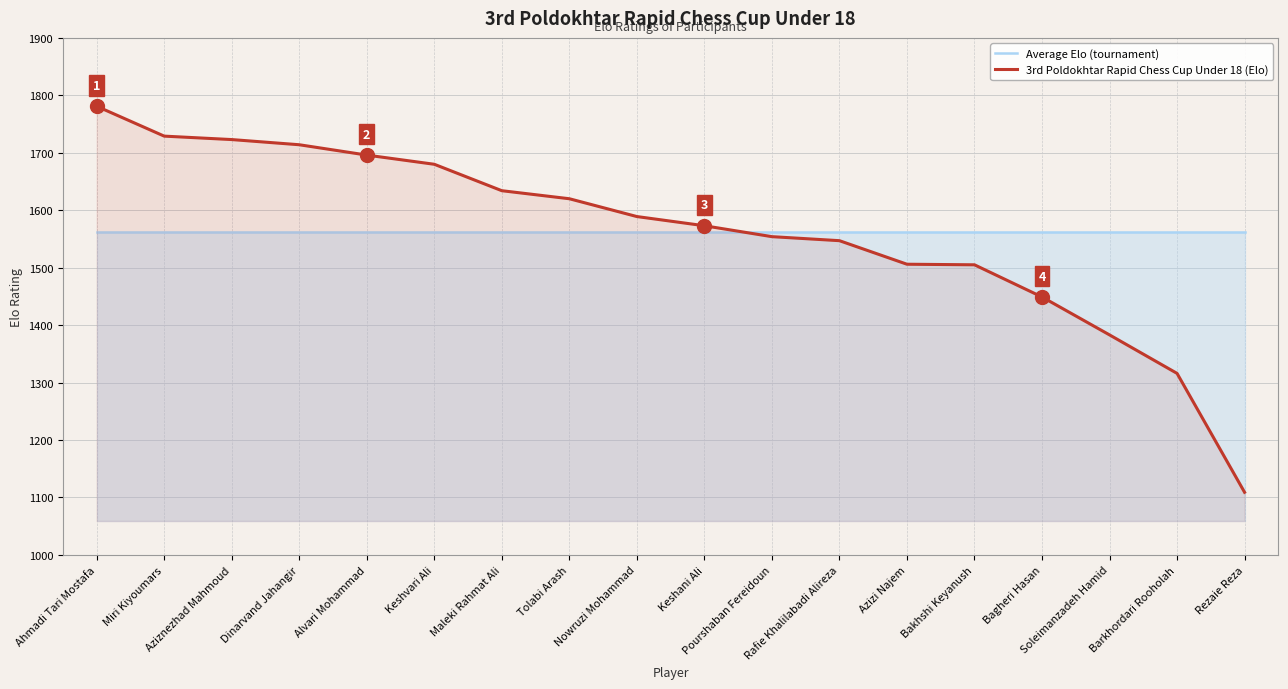

How many lines are shown in the chart?

2